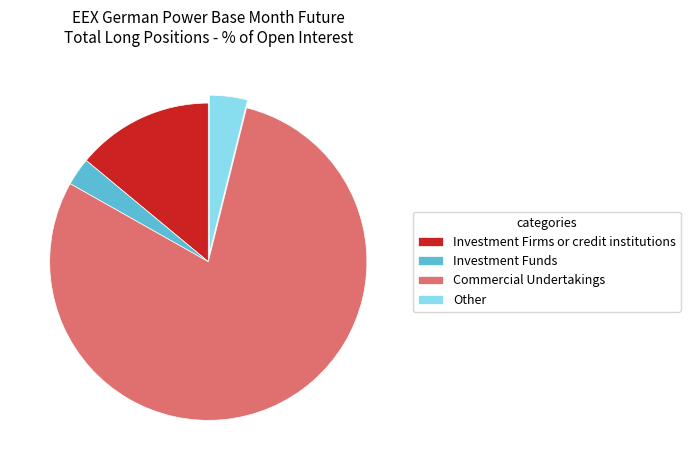

True or false: Commercial Undertakings accounts for 74% of the total.

False